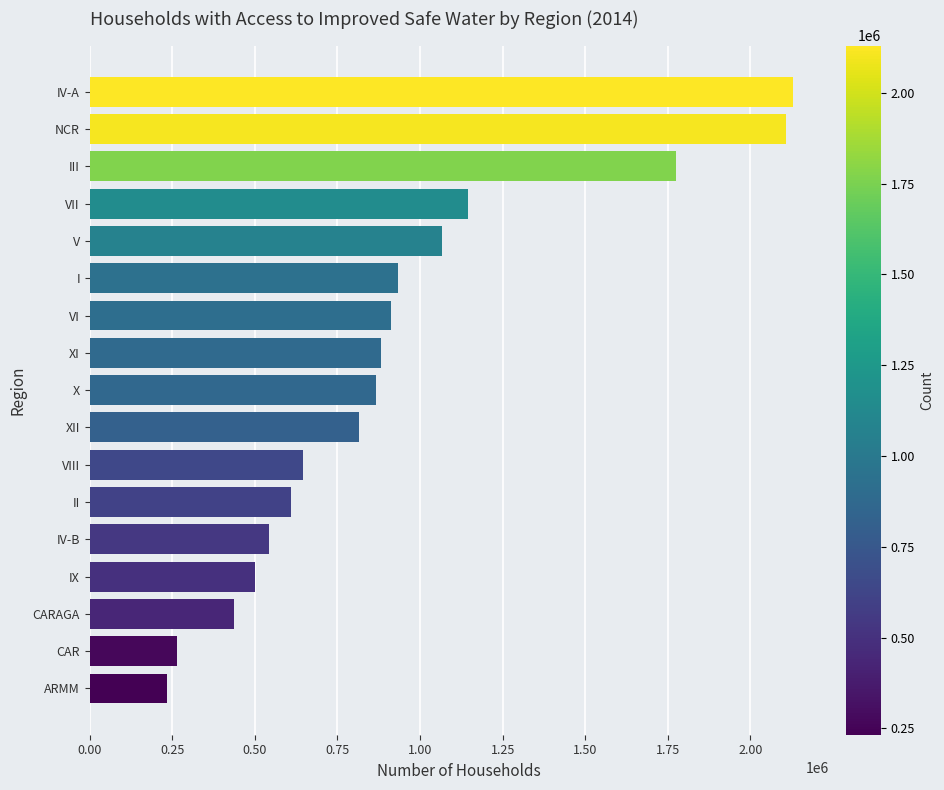

Approximately how many times larger is the value at IV-B compared to IX?

1.1